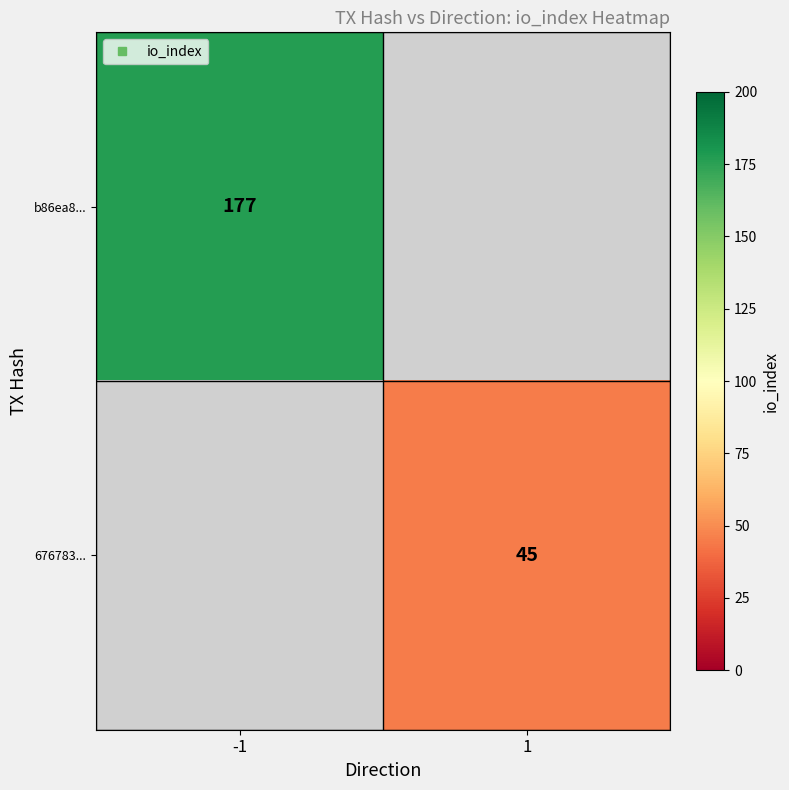

What is the total value across all series at -1?

177